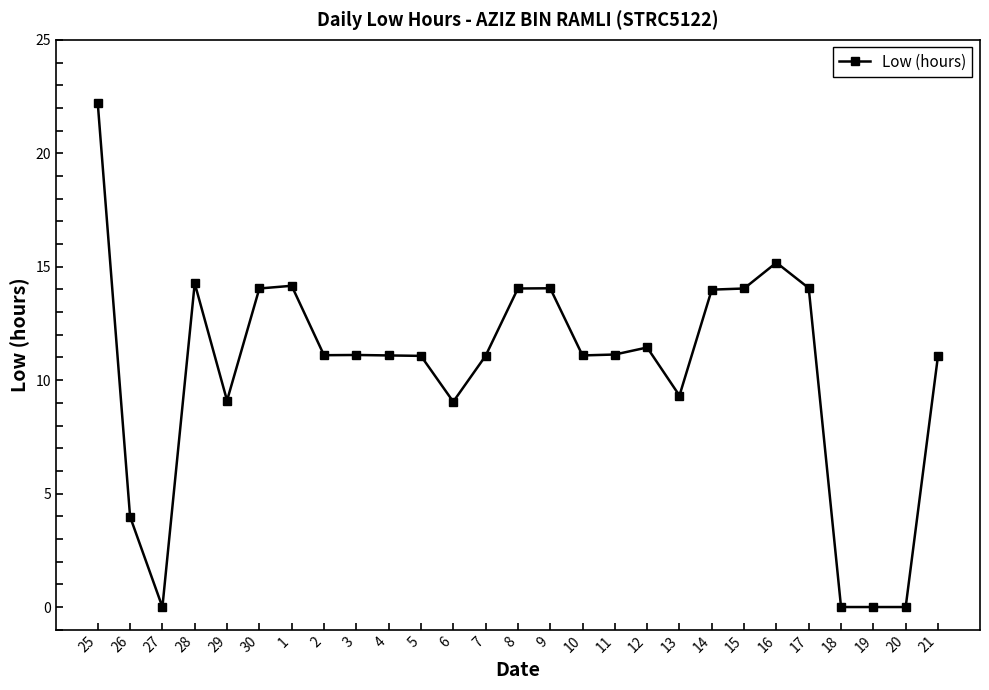

Read the value at 2.

11.1